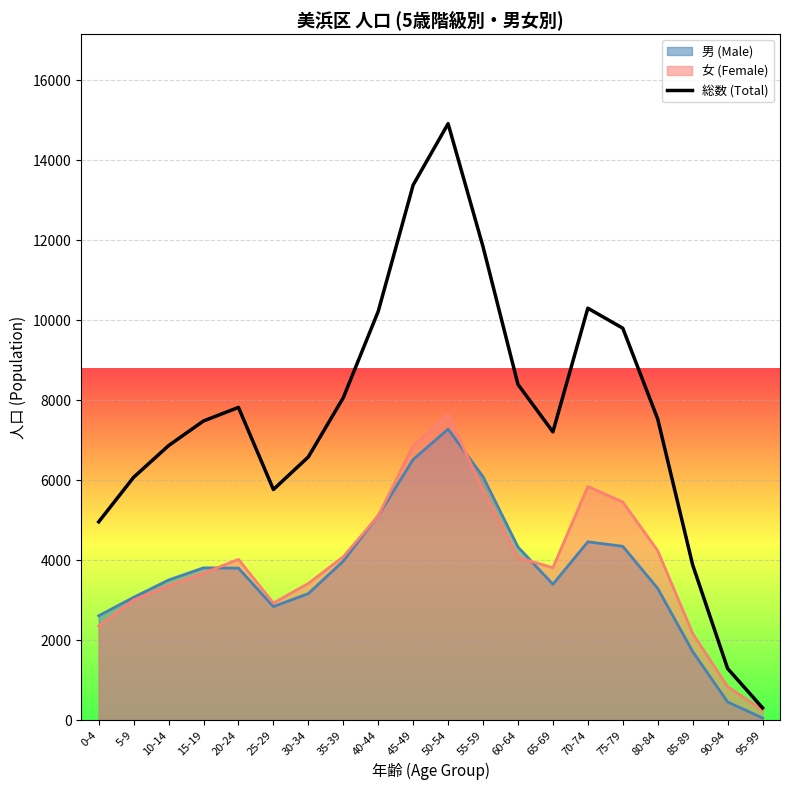

What is the difference between the second highest and minimum values?

13072